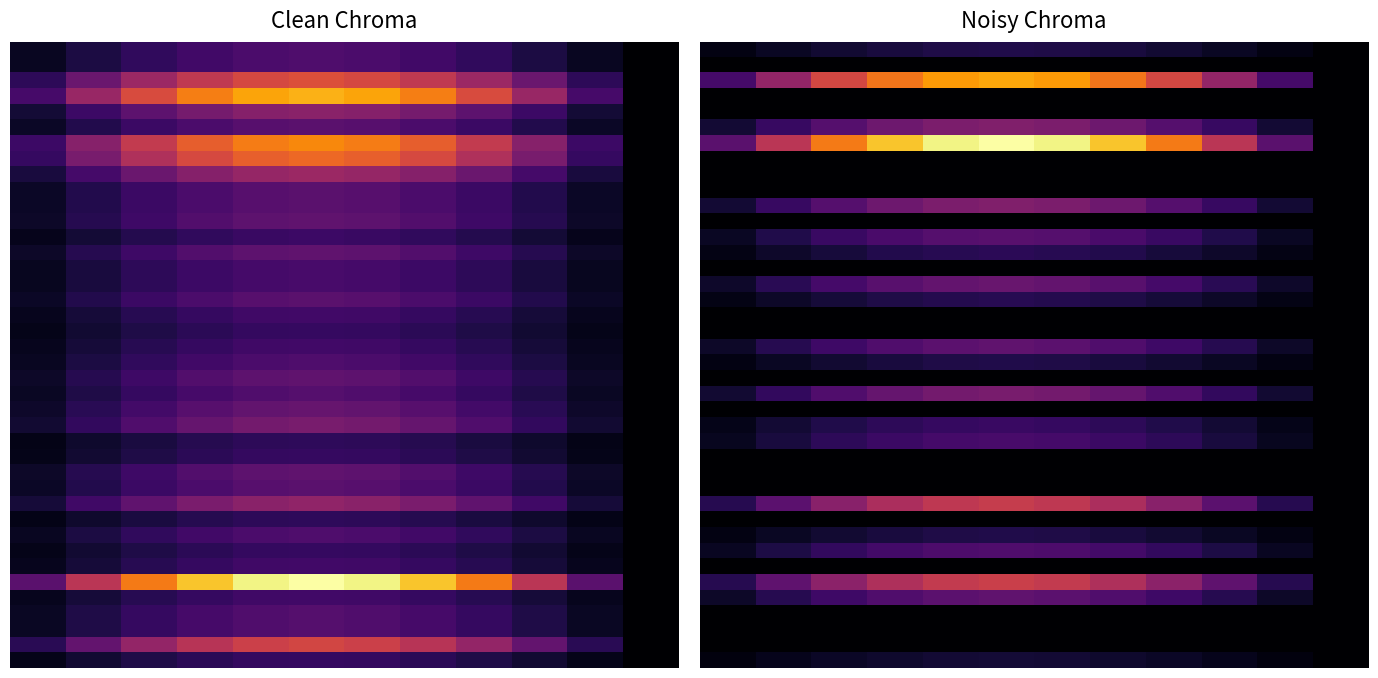

What is the total value across all series at 3?

5.5